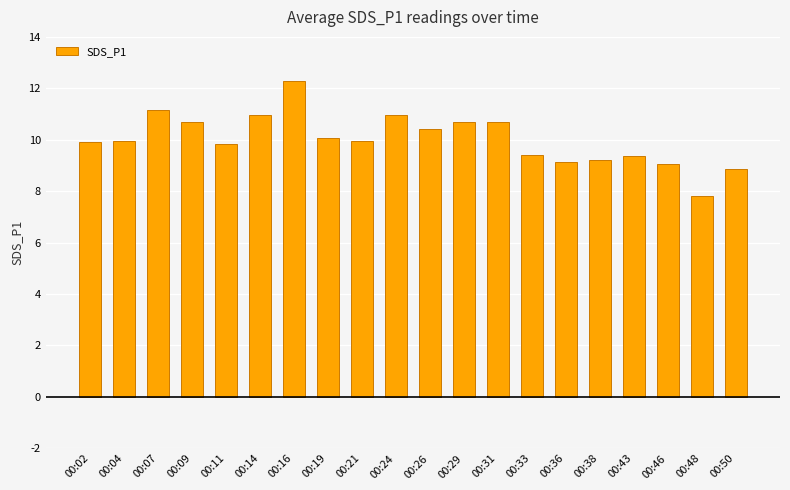

What is the maximum value shown in the chart?

12.3